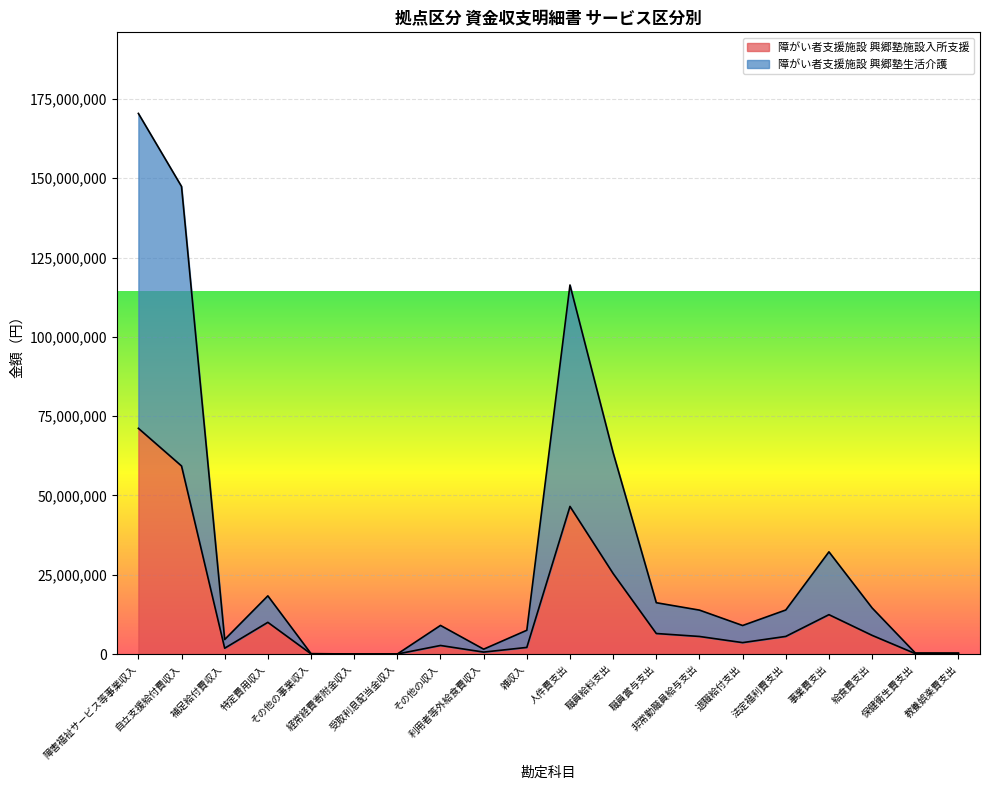

What is the spread (max minus min) of values at 職員賞与支出?

9706281